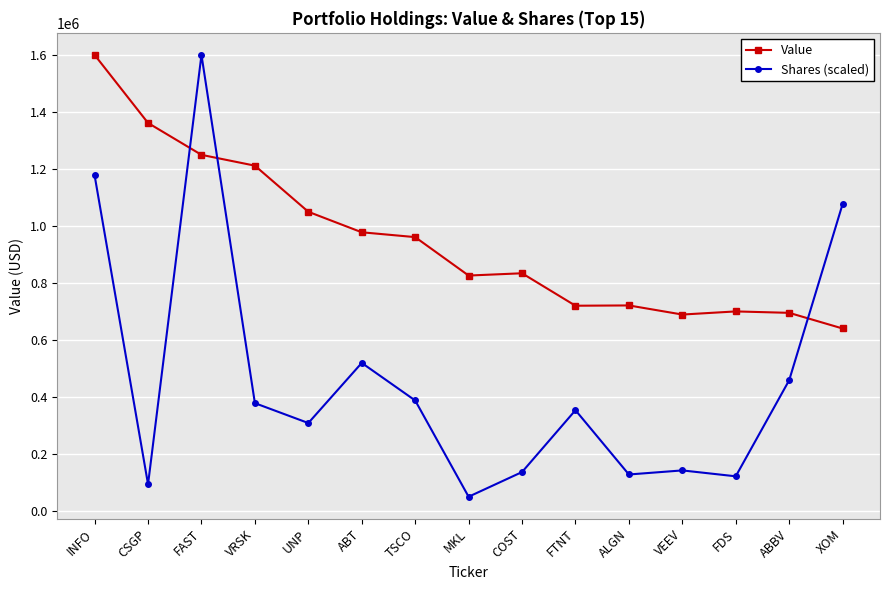

Rank the series at VRSK from highest to lowest value.

Value, Shares (scaled)